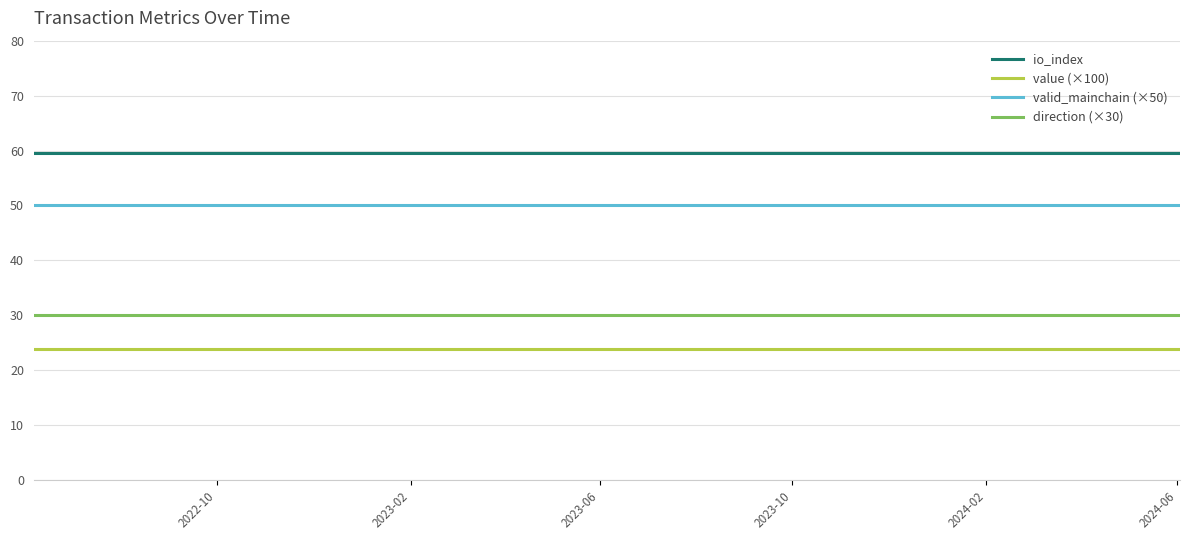

True or false: value (×100) and valid_mainchain (×50) cross at least once.

False